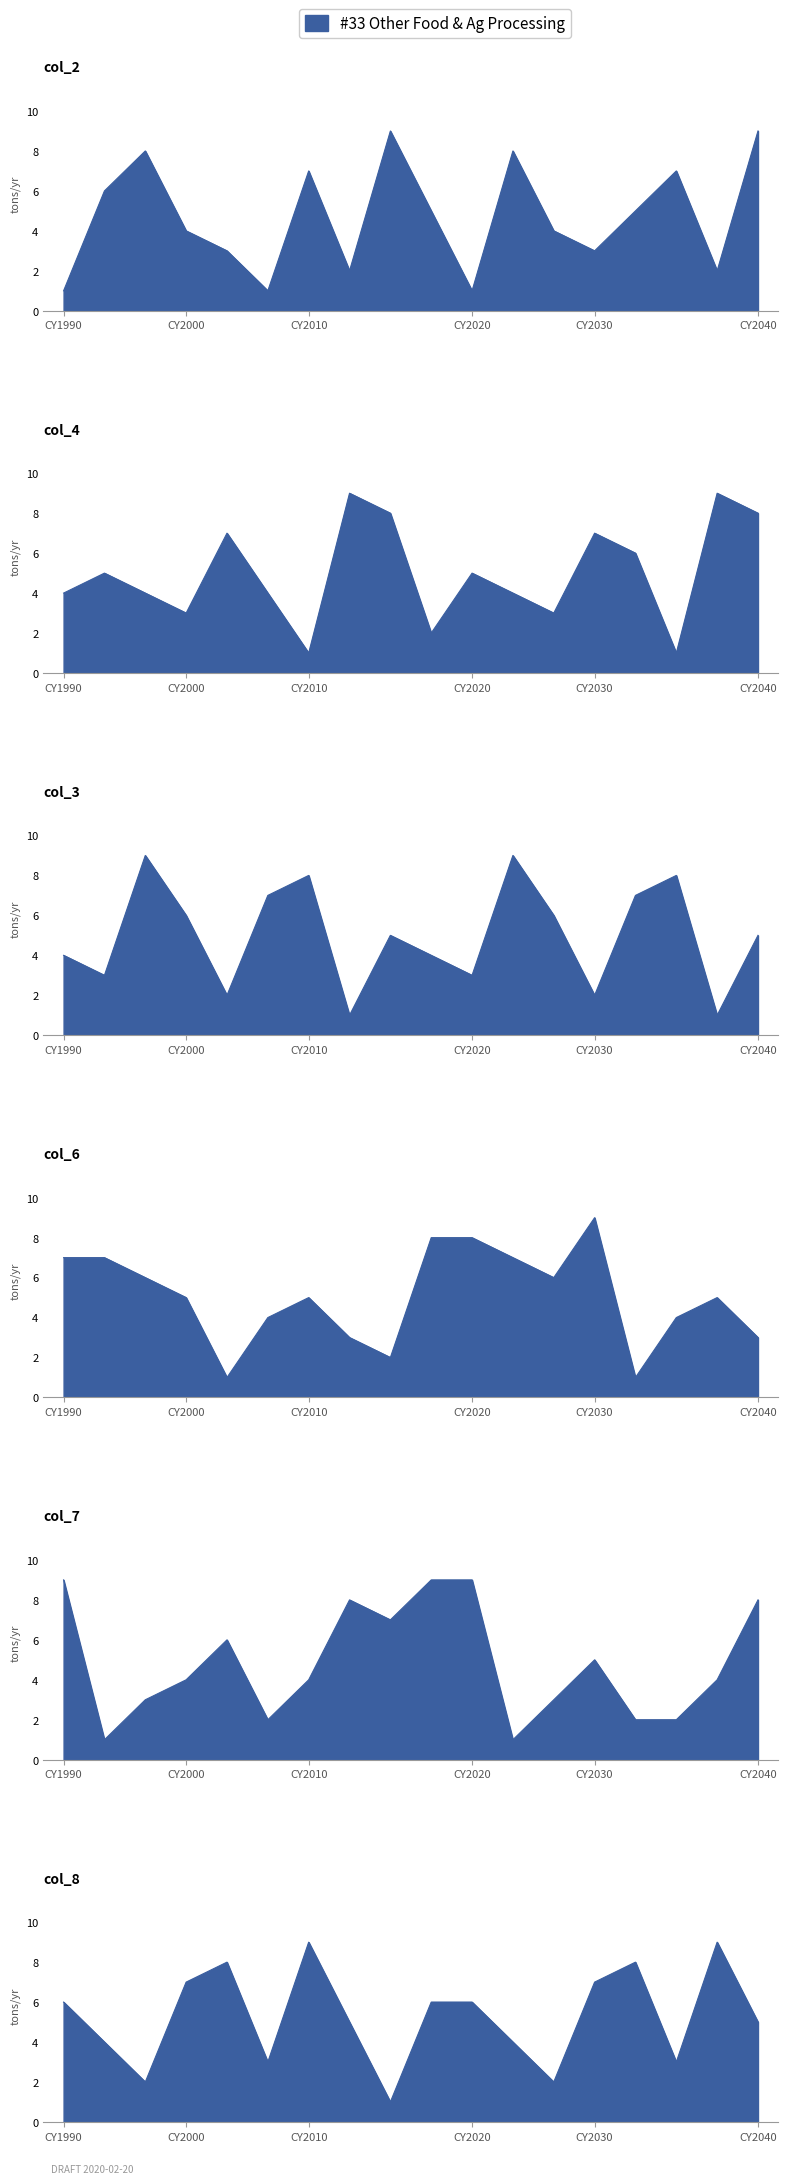

Between 4 and 2, which is larger?

4